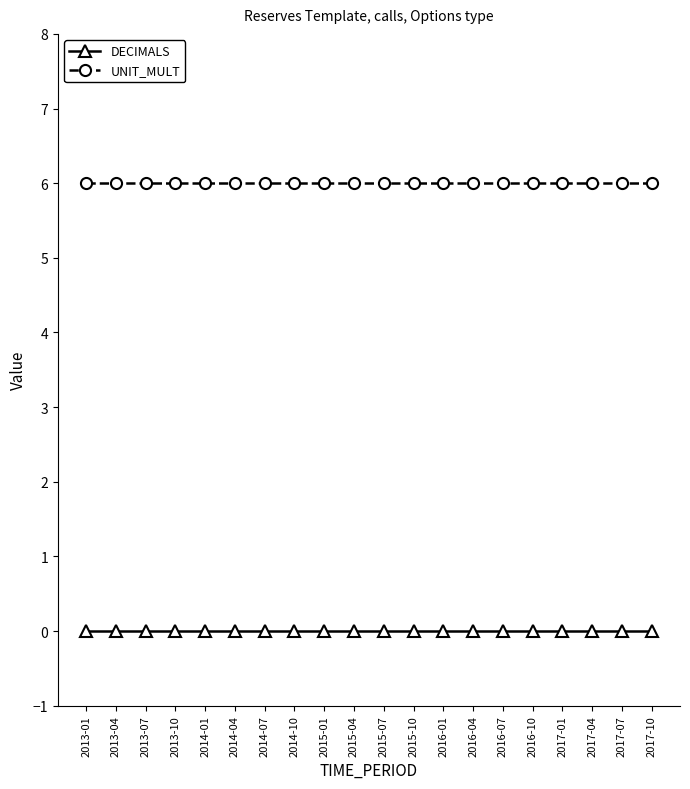

What is the difference between the highest and lowest values at 2015-04?

6